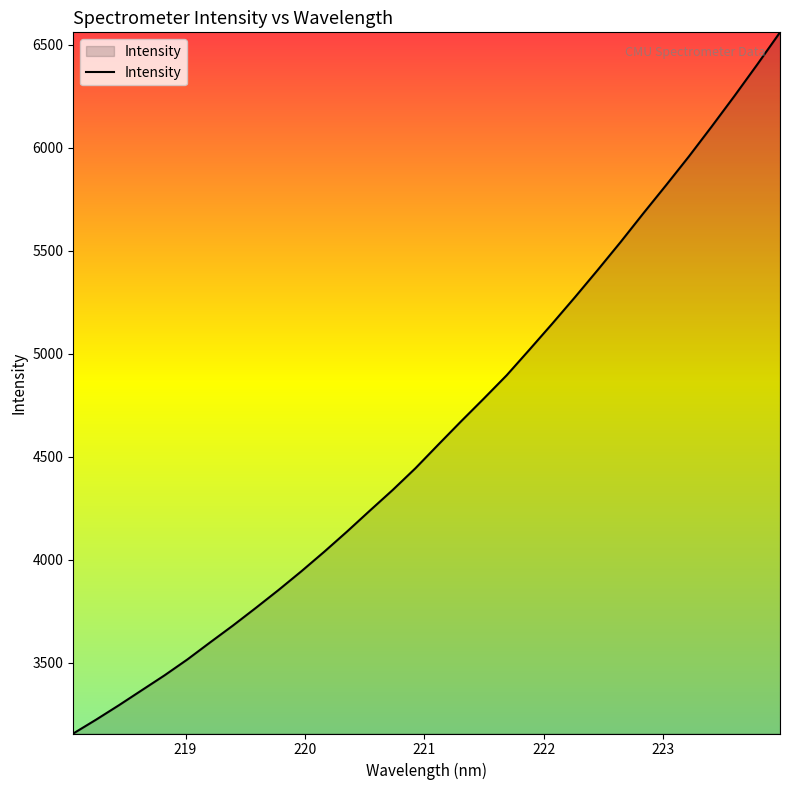

What is the difference between the maximum and minimum values?

3402.0